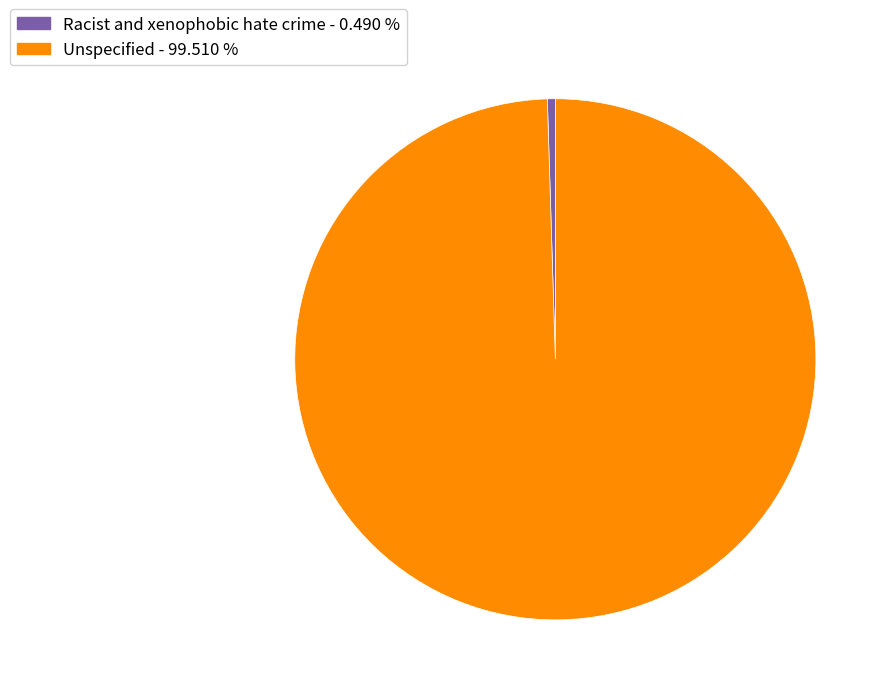

Which has a higher value, Unspecified - 99.510 % or Racist and xenophobic hate crime - 0.490 %?

Unspecified - 99.510 %